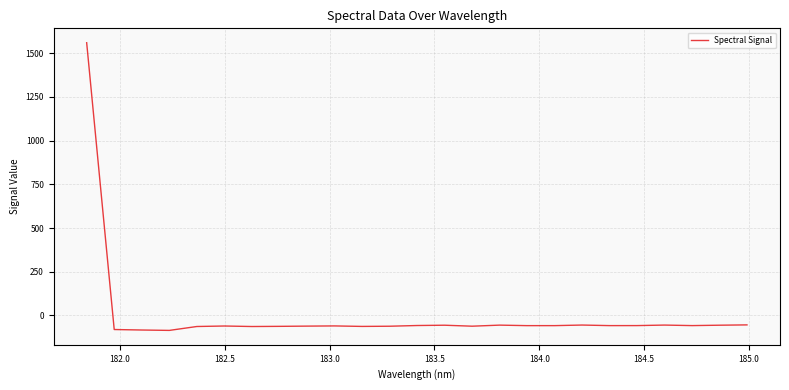

What is the smallest value displayed?

-85.2